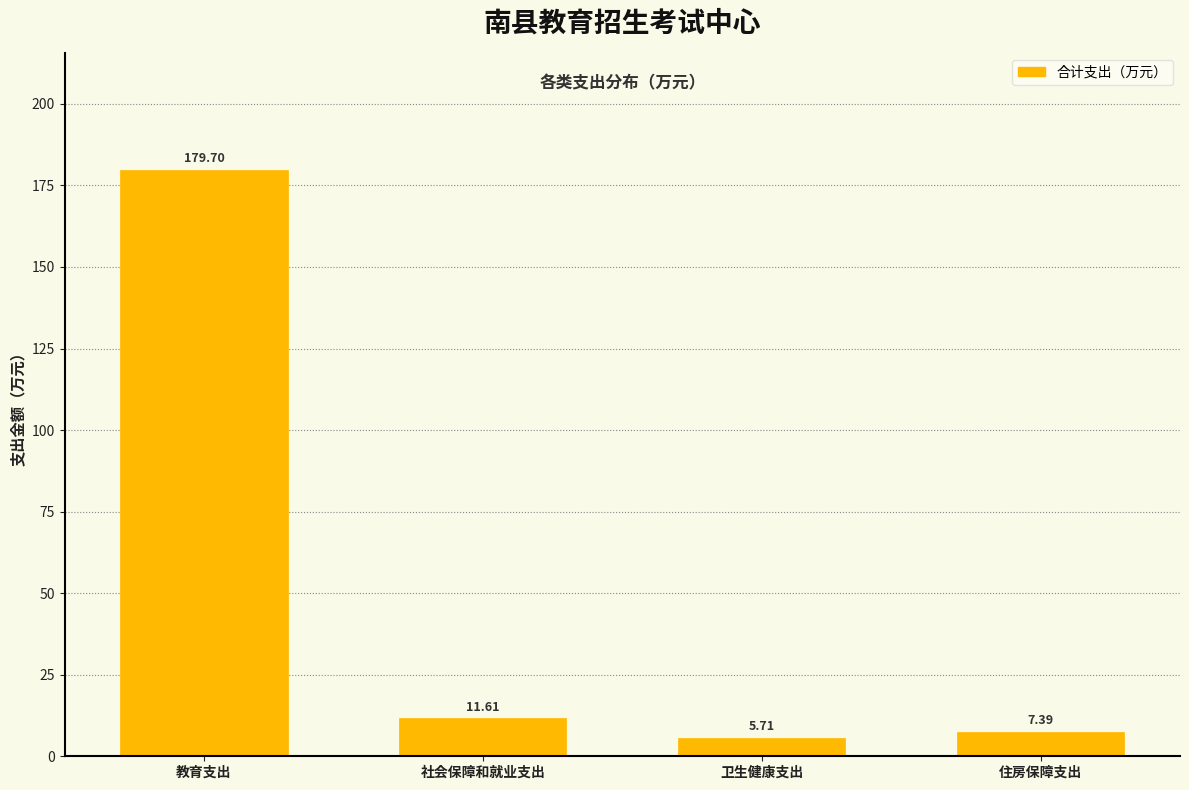

What is the average value?

51.1